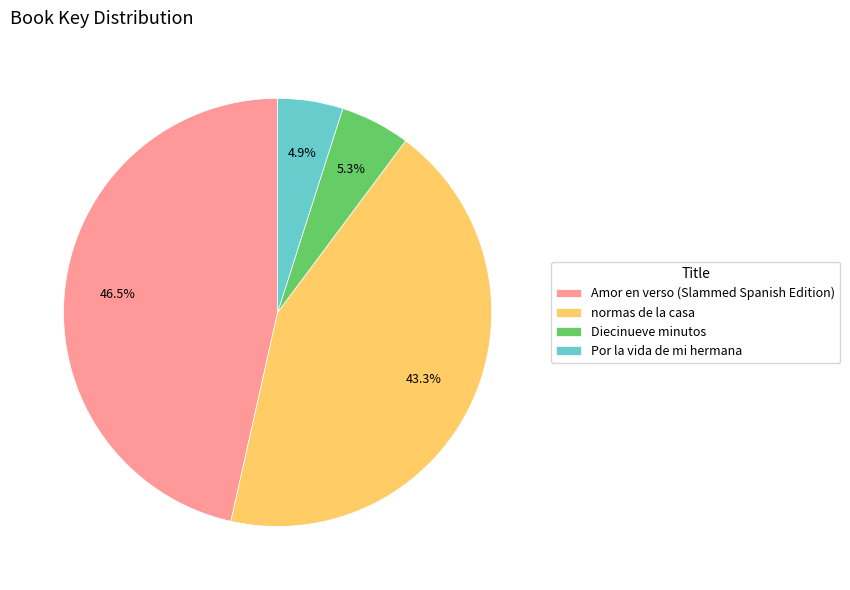

Is it true that normas de la casa is 38% of the pie?

False